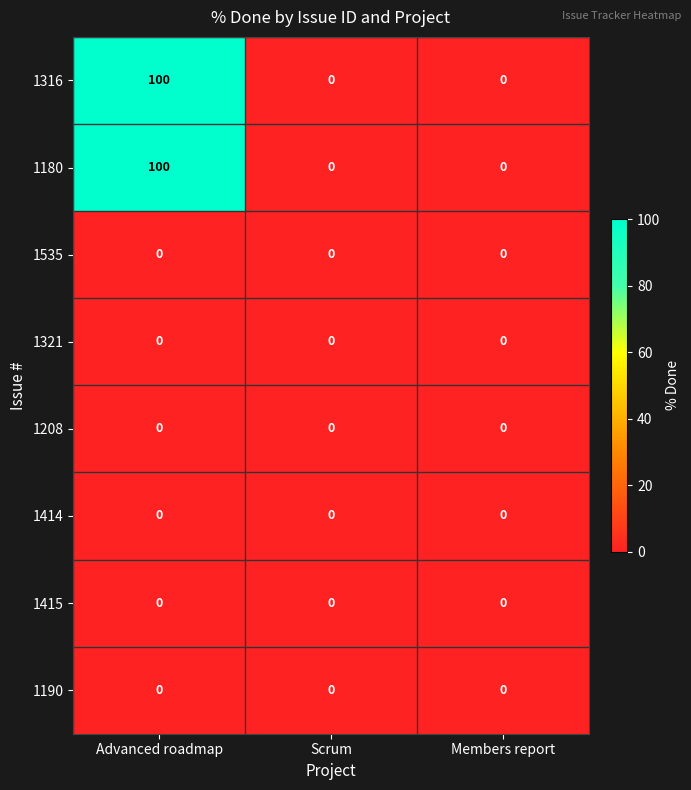

The value of 1316 at Advanced roadmap is 54. True or false?

False